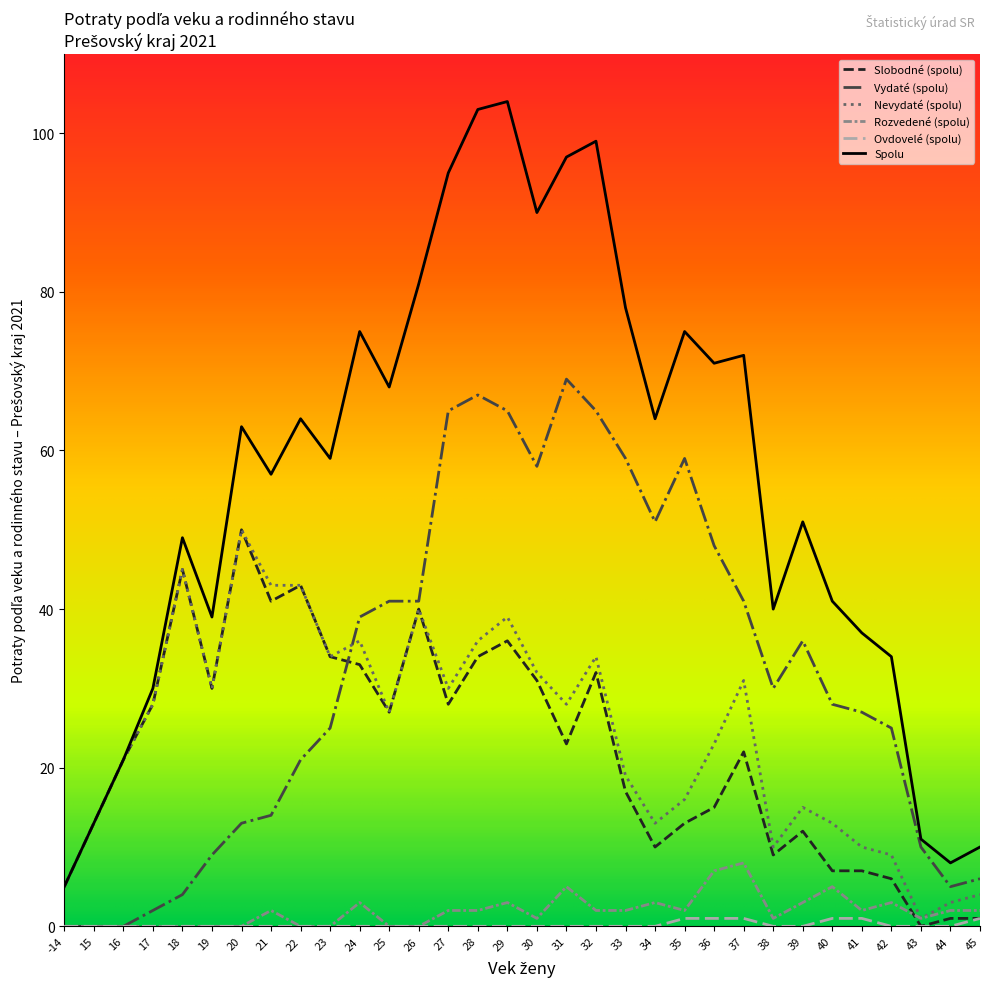

Which series changed the most between 40 and 43?

Spolu